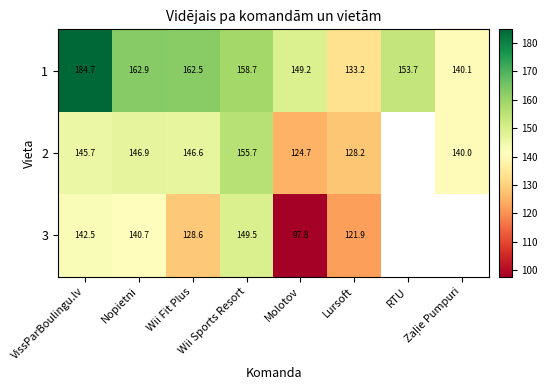

At how many categories does at least one series exceed 144?

6